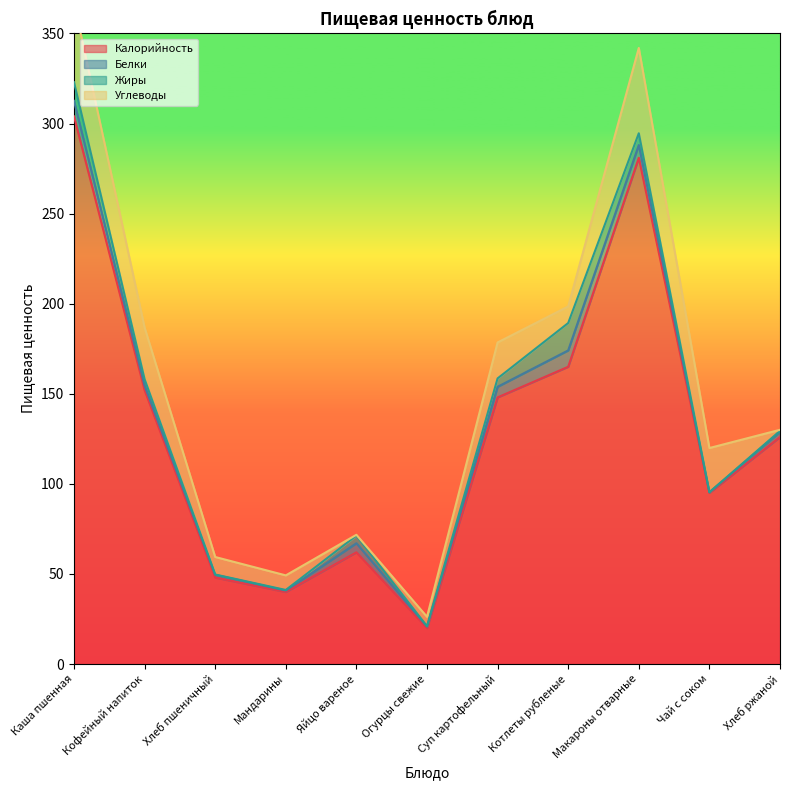

Which category has the lowest value in the Калорийность series?

Огурцы свежие